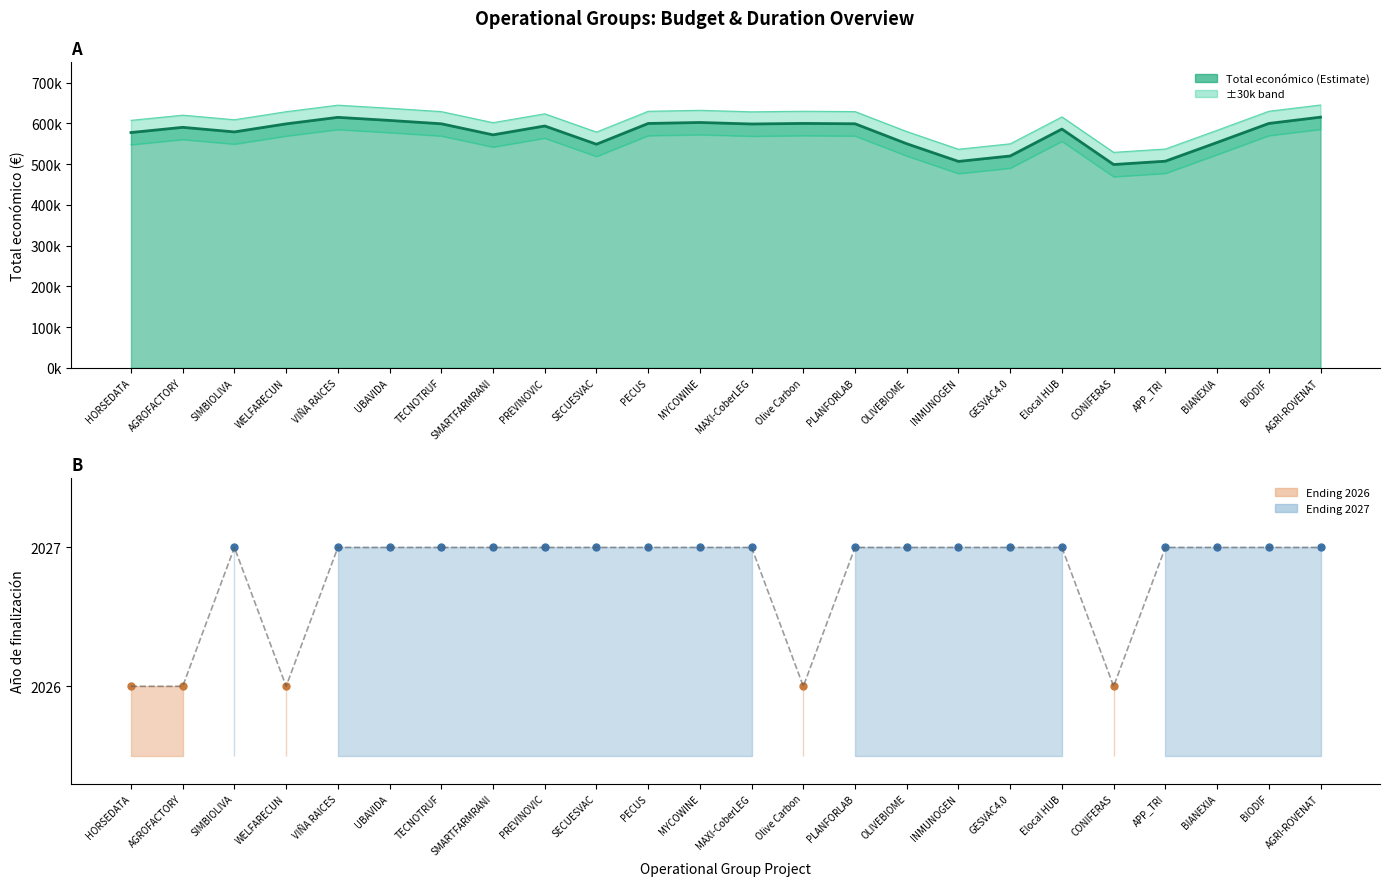

What is the value of the 3rd point from the left?

579152.0